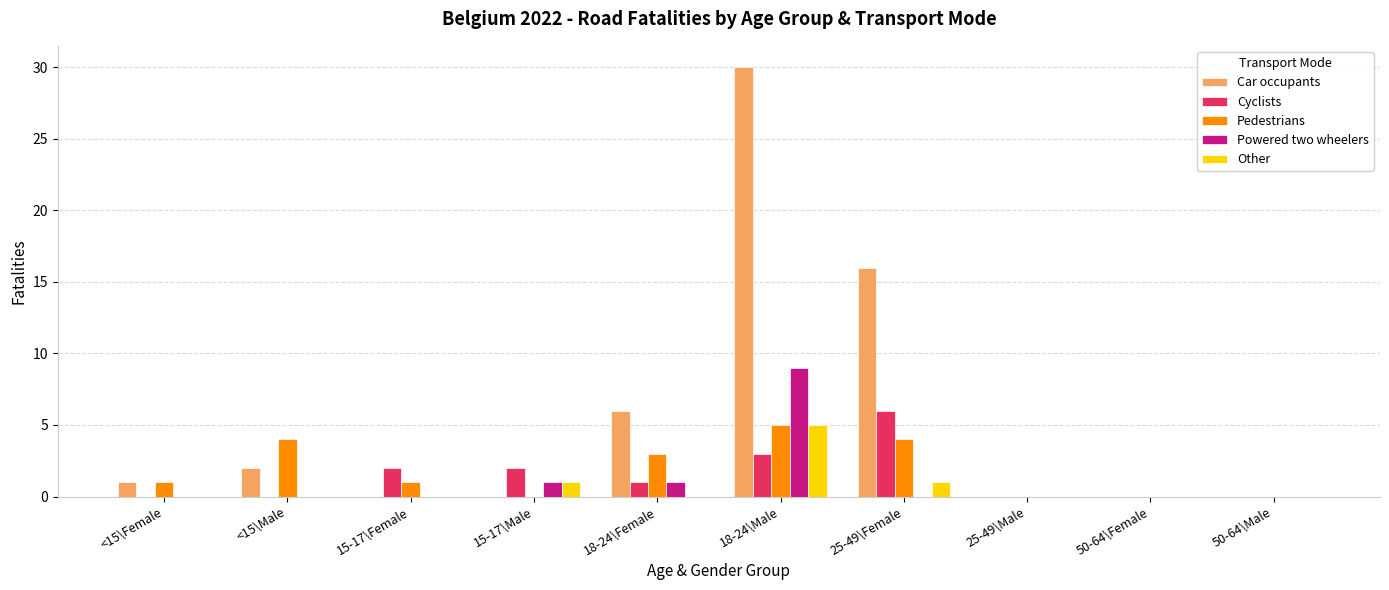

How many groups of bars are there?

10